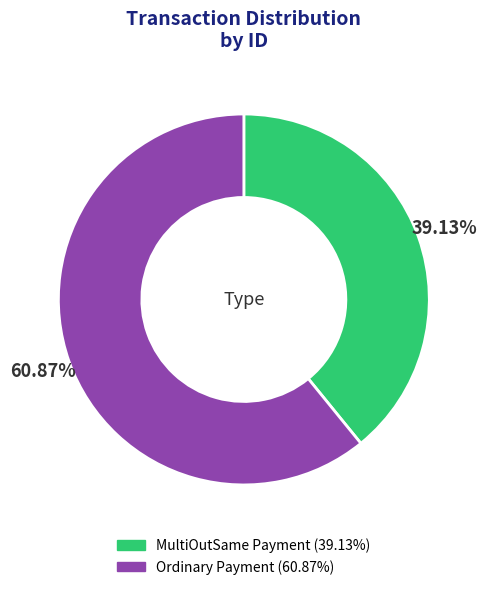

Is there any slice that represents more than half of the pie?

Yes